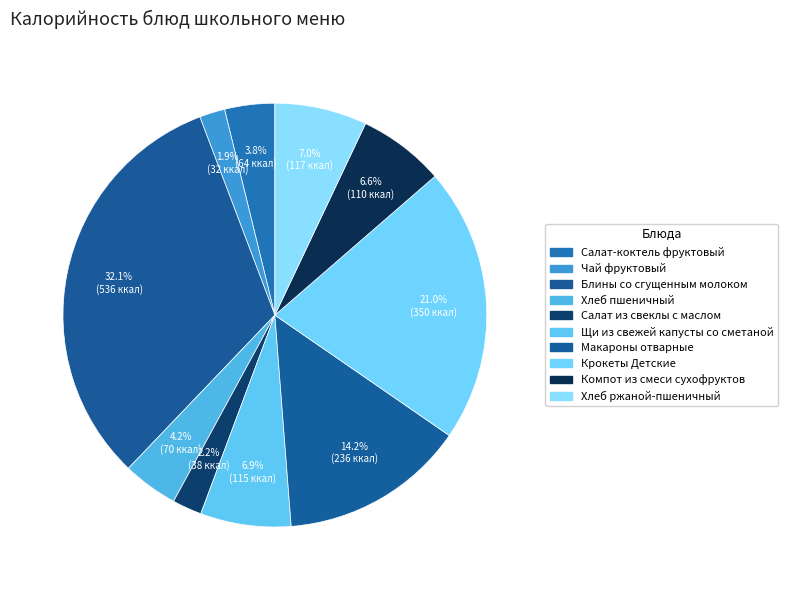

To the nearest percent, what is the difference between the largest and smallest slice percentages?

30%